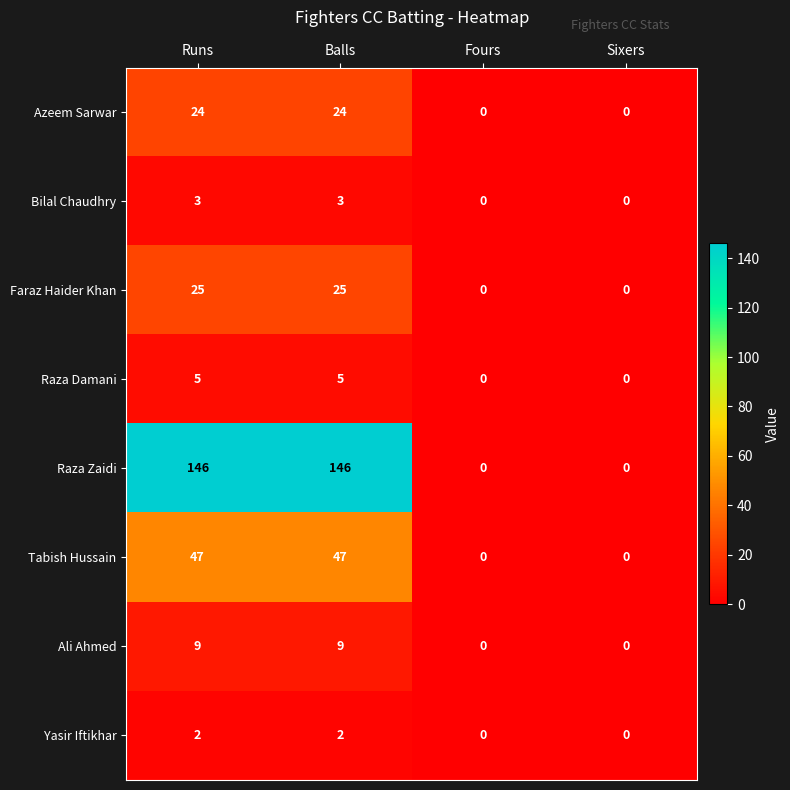

The value of Bilal Chaudhry at Runs is 1. True or false?

False